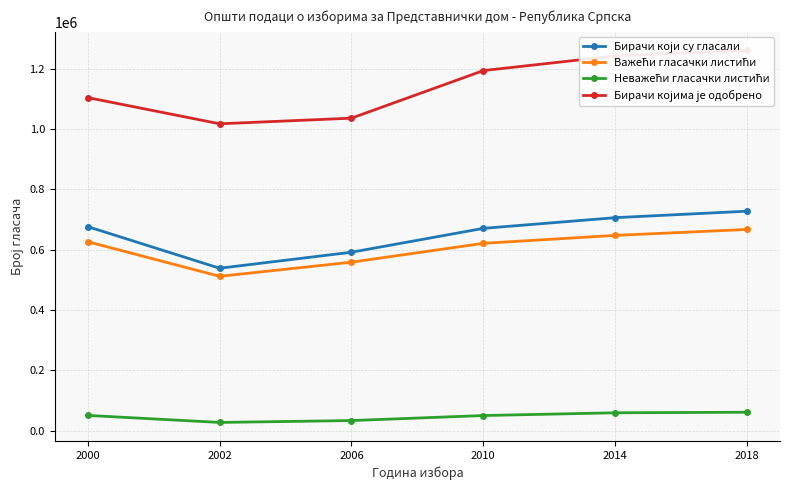

Count the number of data series in this chart.

4